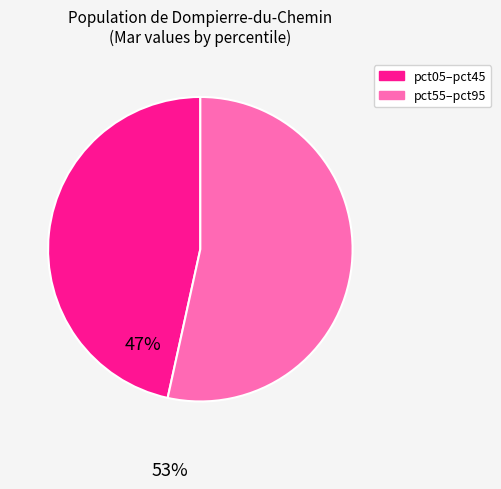

Is there a majority slice in this chart?

Yes